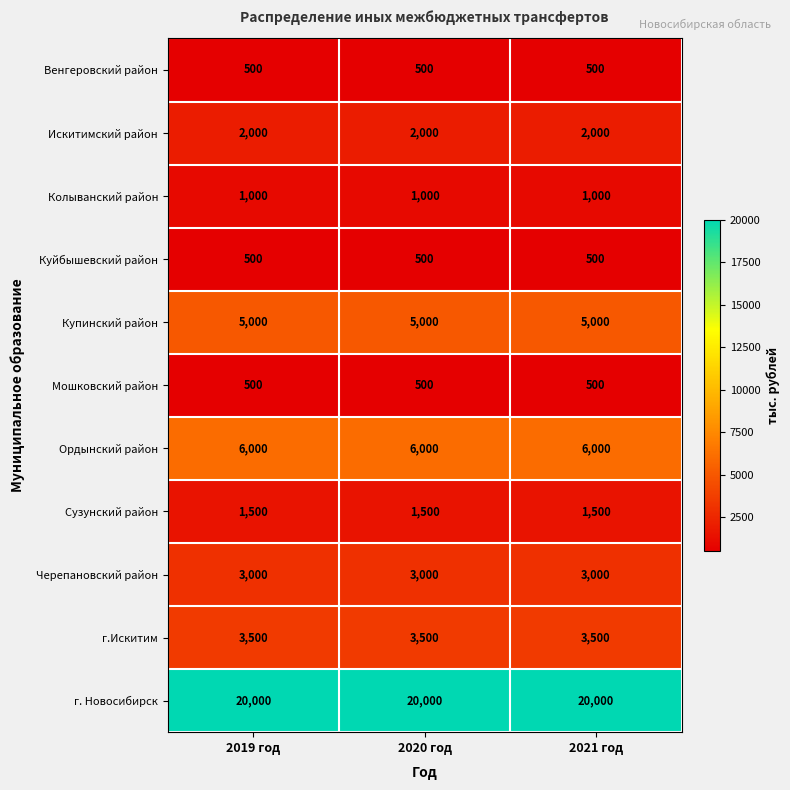

What is the spread (max minus min) of values at 2019 год?

19500